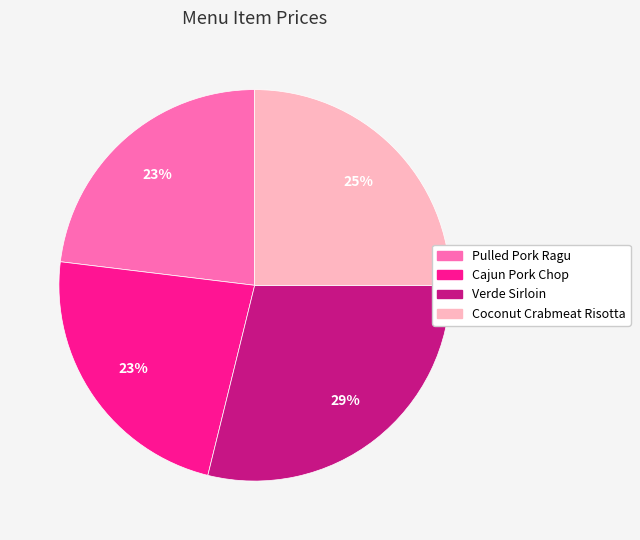

To the nearest percent, what is the combined percentage of Coconut Crabmeat Risotta and Pulled Pork Ragu?

48%